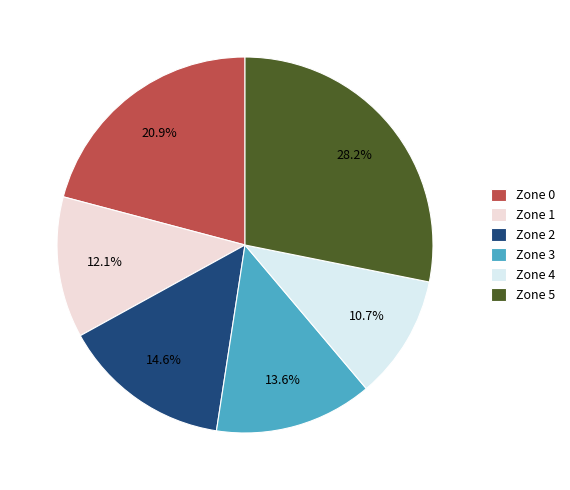

Is there any slice that represents more than half of the pie?

No